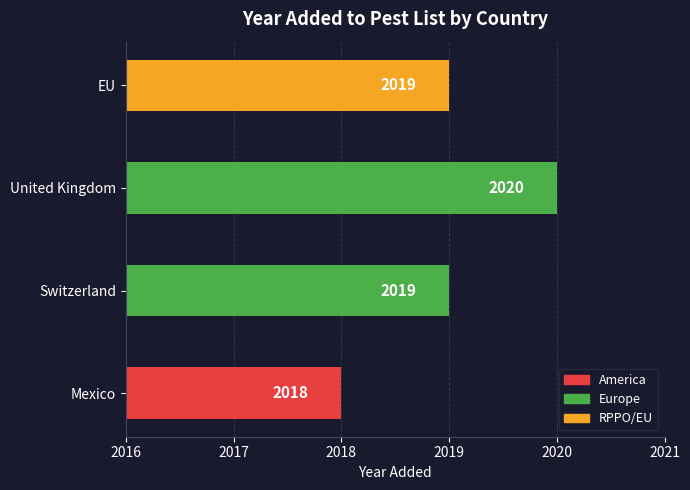

How many values are below 2019?

1